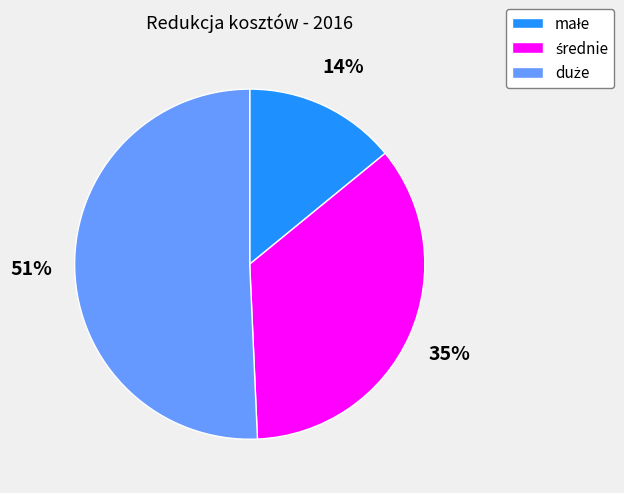

To the nearest percent, what is the difference between the largest and smallest slice percentages?

37%